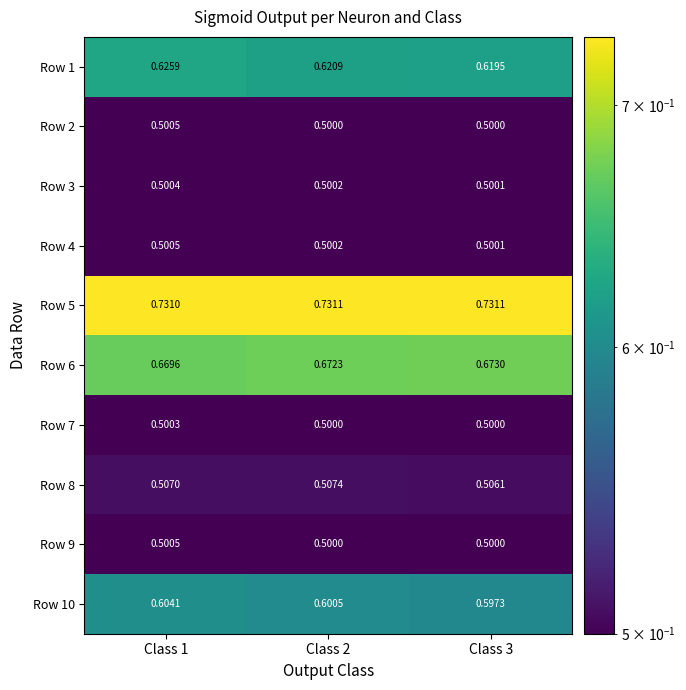

Which series has the largest total across all categories?

Row 5